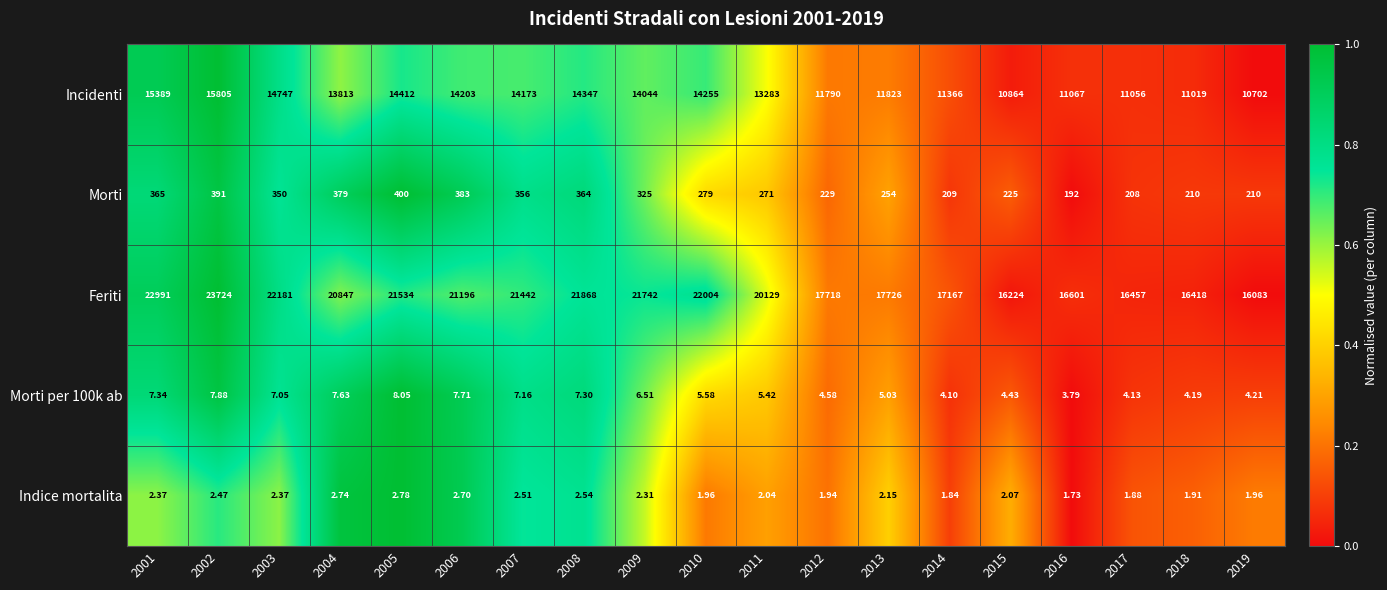

How many distinct data groups are displayed?

5